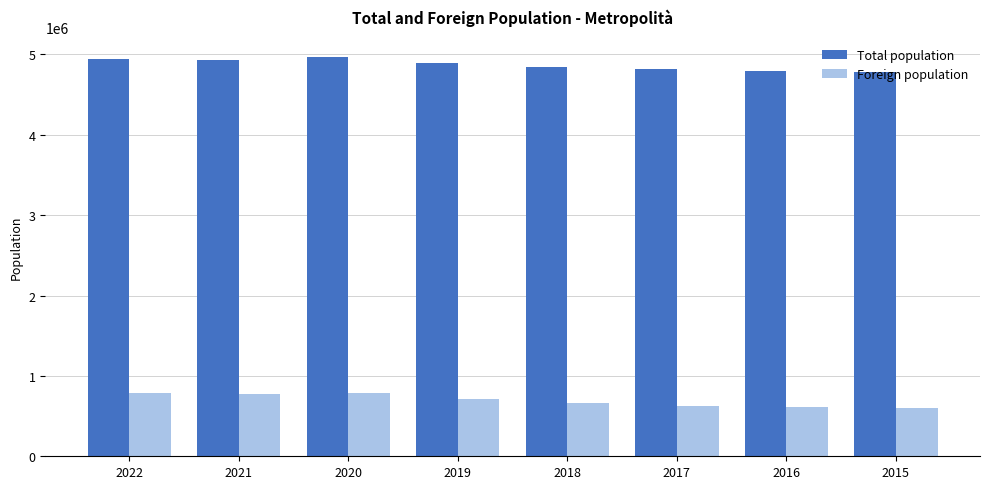

List the series in order of their overall mean, highest first.

Total population, Foreign population